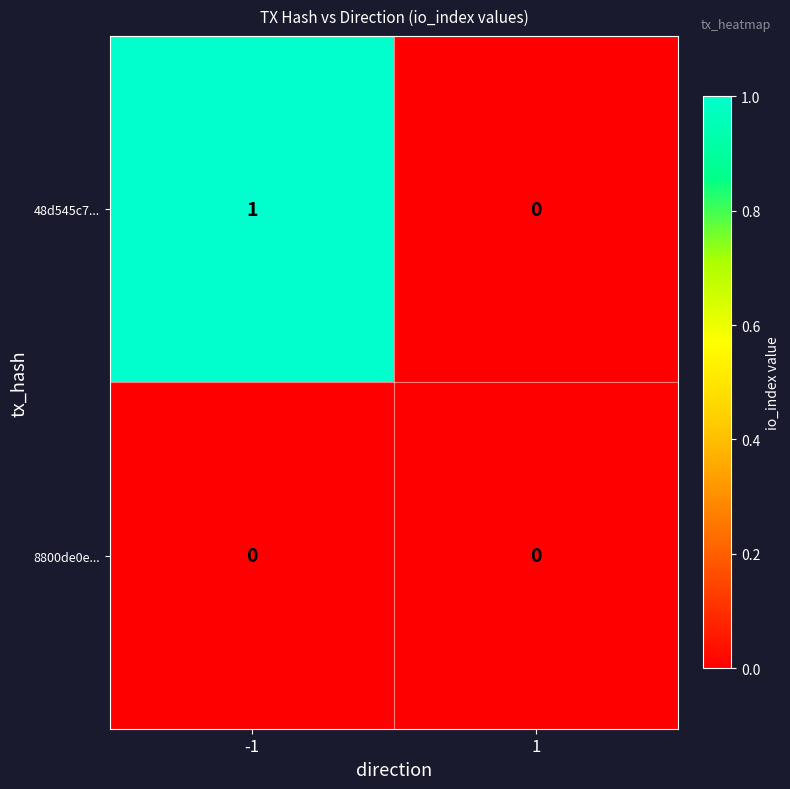

Which series has the largest total across all categories?

48d545c7...